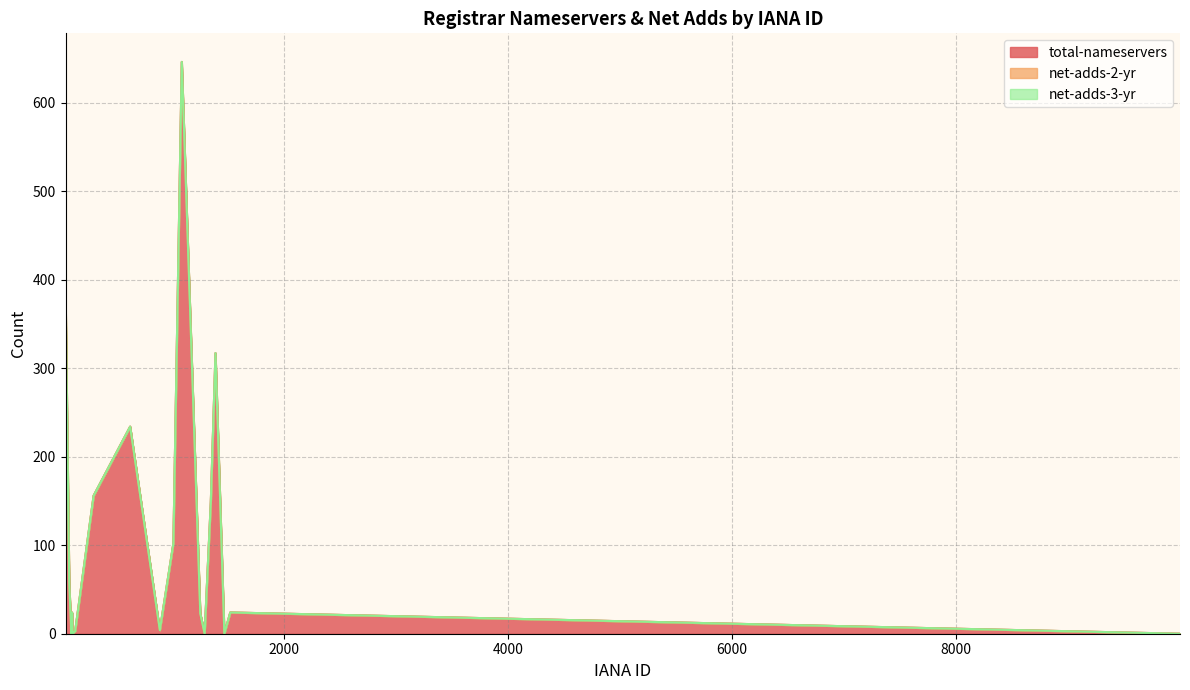

At how many categories does at least one series exceed 368?

2